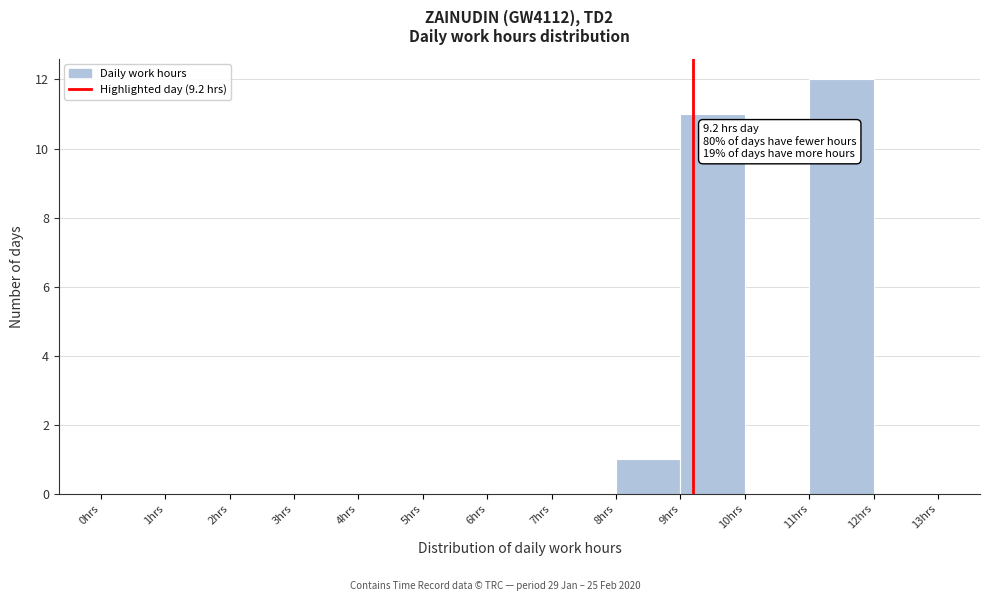

Which range on the x-axis has the tallest bar?

11 to 12